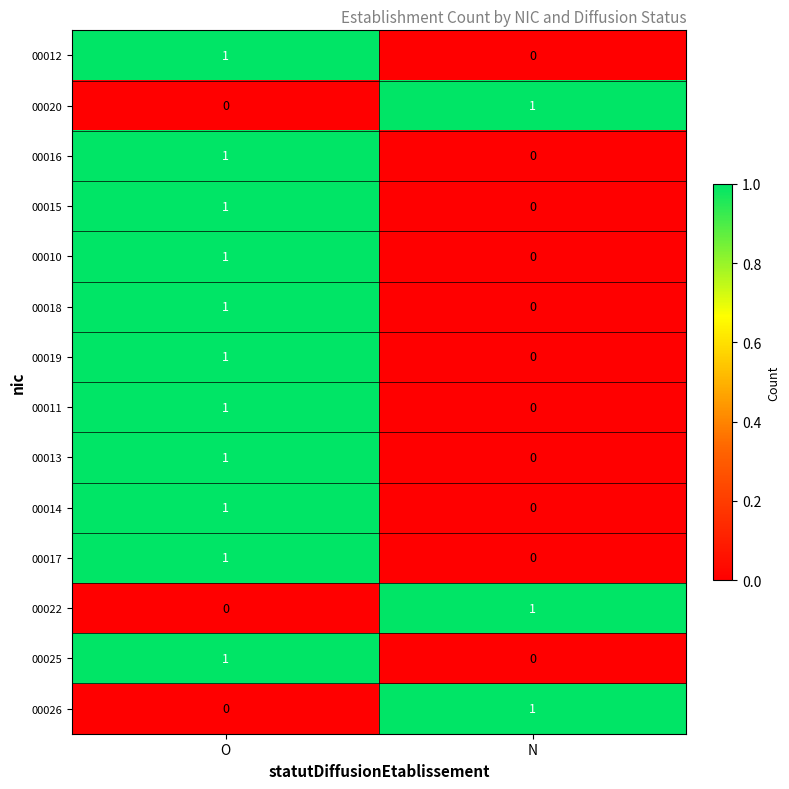

Which category has the lowest value in the 00010 series?

N